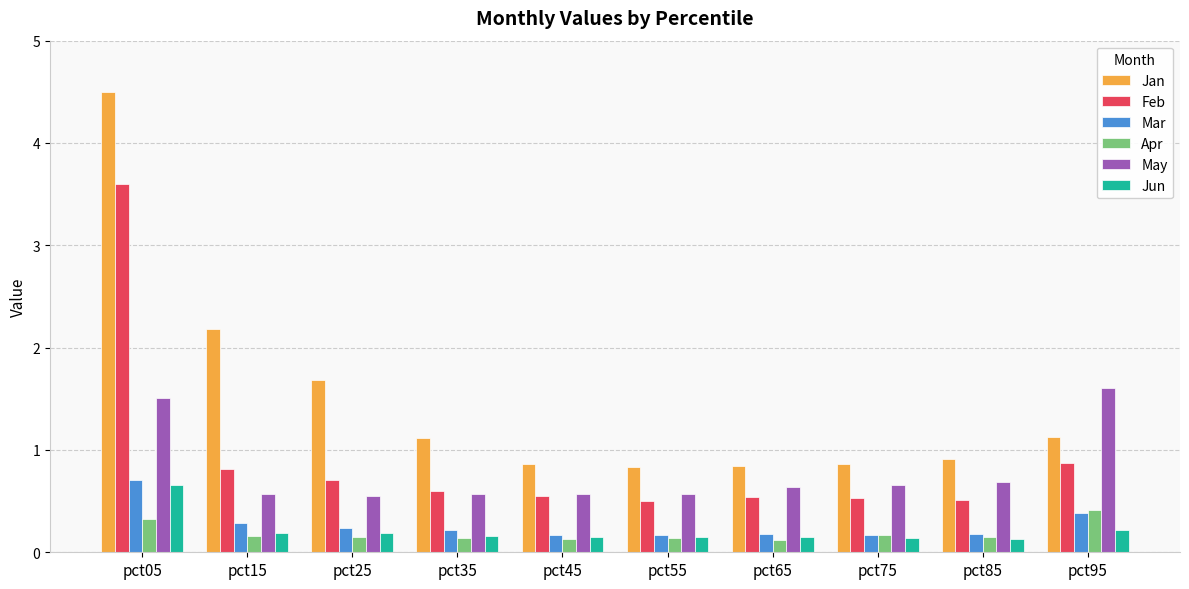

What is the smallest value displayed?

0.1